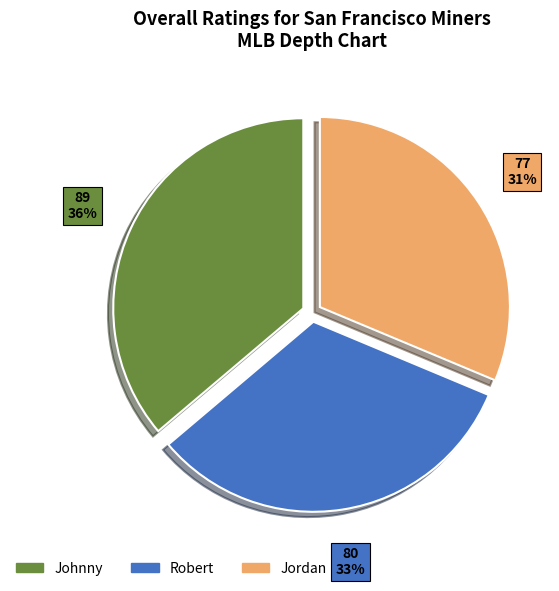

Rank the categories by value from highest to lowest.

Johnny, Robert, Jordan